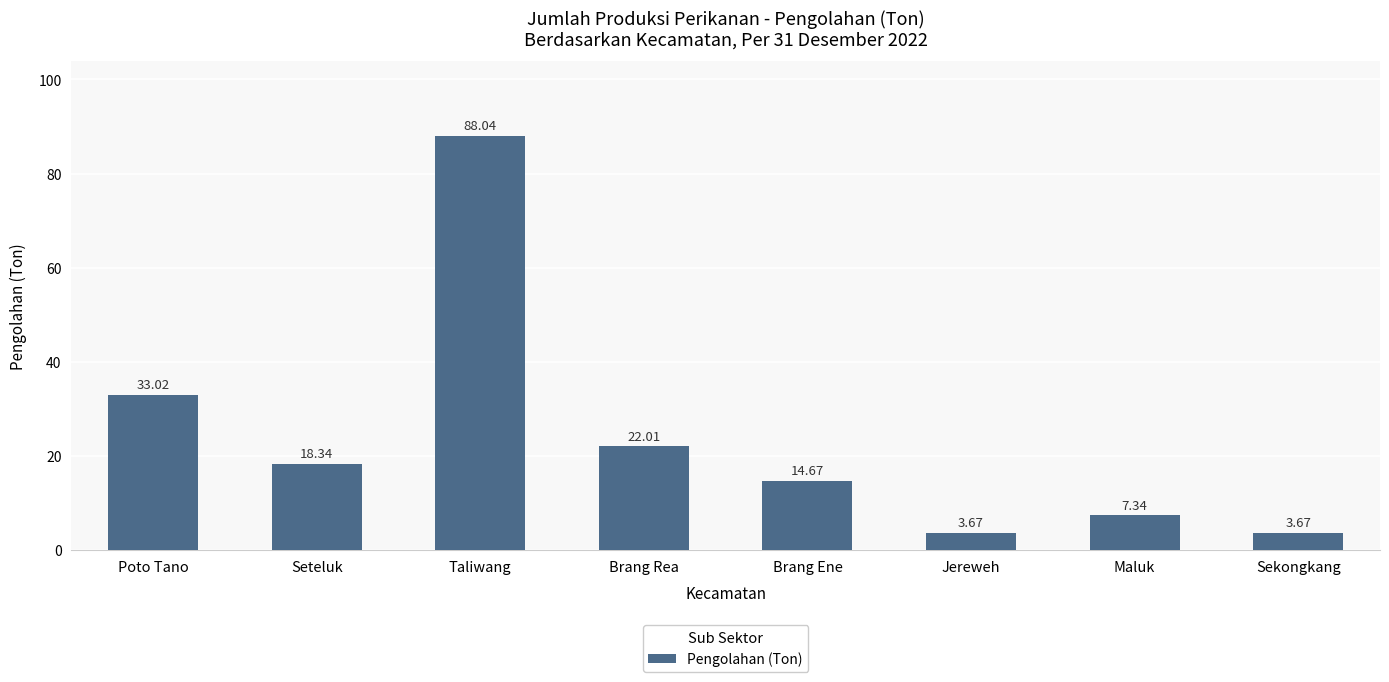

What is the maximum value shown in the chart?

88.0